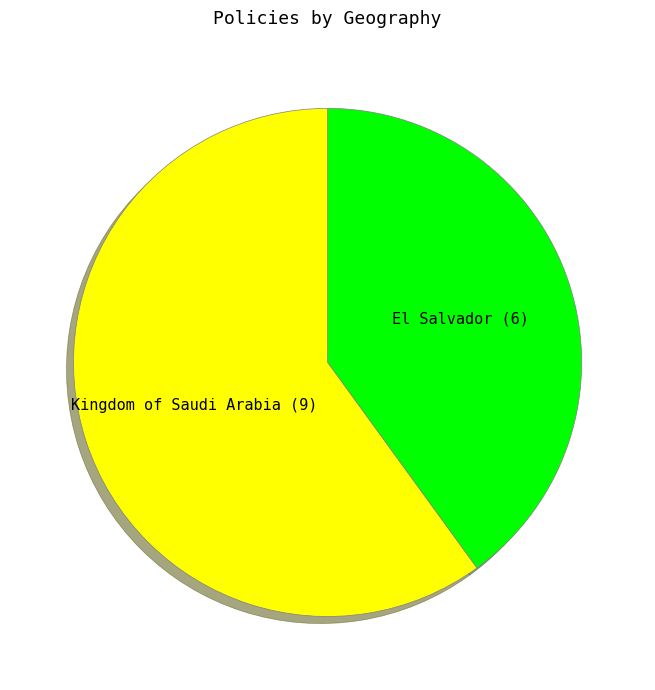

Between El Salvador and Kingdom of Saudi Arabia, which is larger?

Kingdom of Saudi Arabia